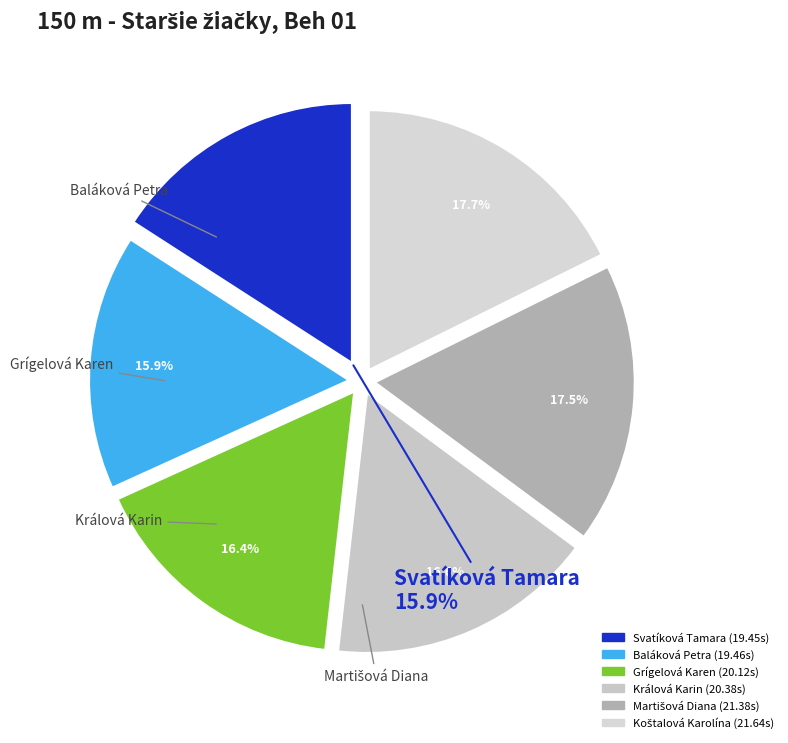

Between Grígelová Karen and Králová Karin, which is larger?

Králová Karin